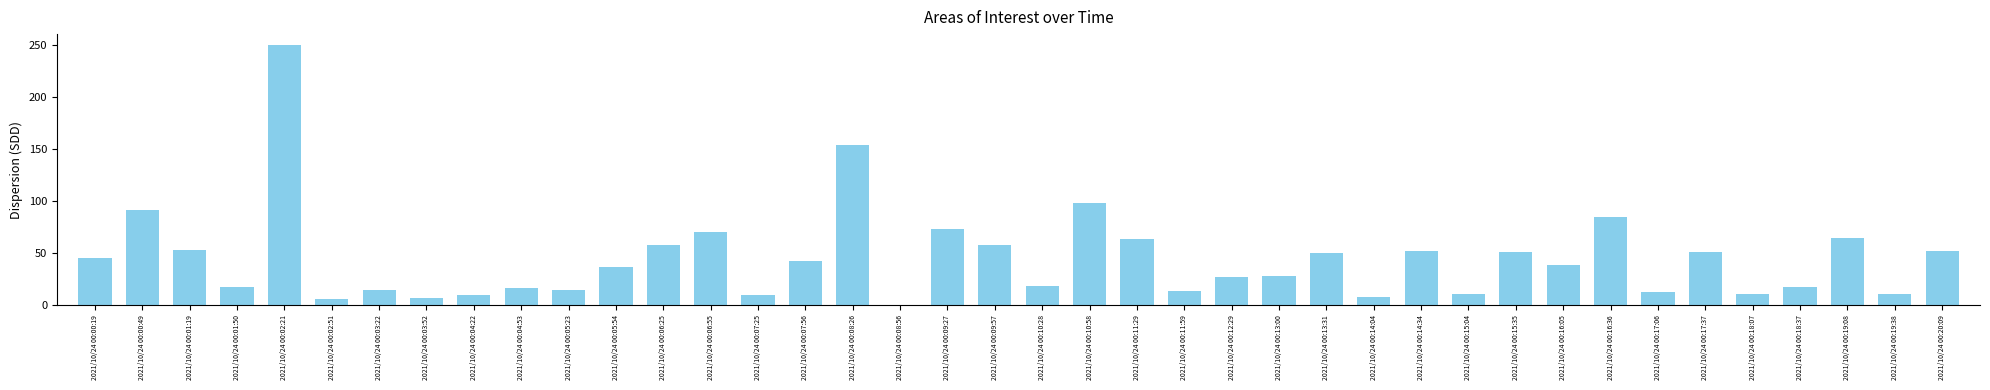

Is it true that the value at 2021/10/24 00:11:29 is 63.3?

True